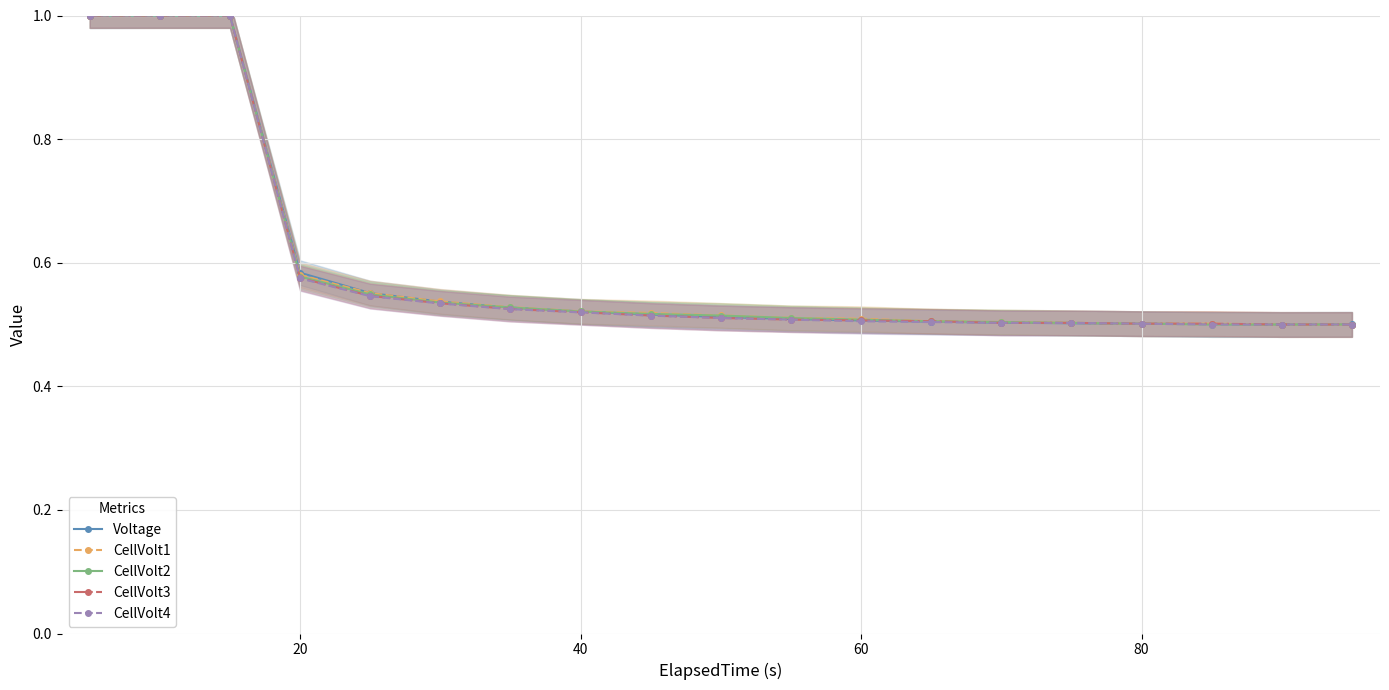

Is this an area chart (filled region under the line)?

No